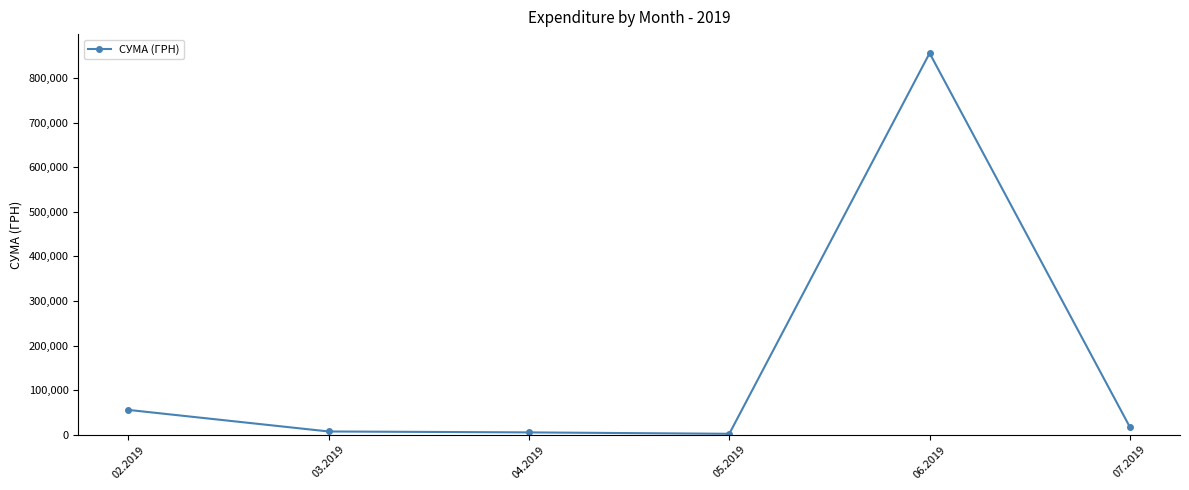

What is the greatest value displayed?

855752.6